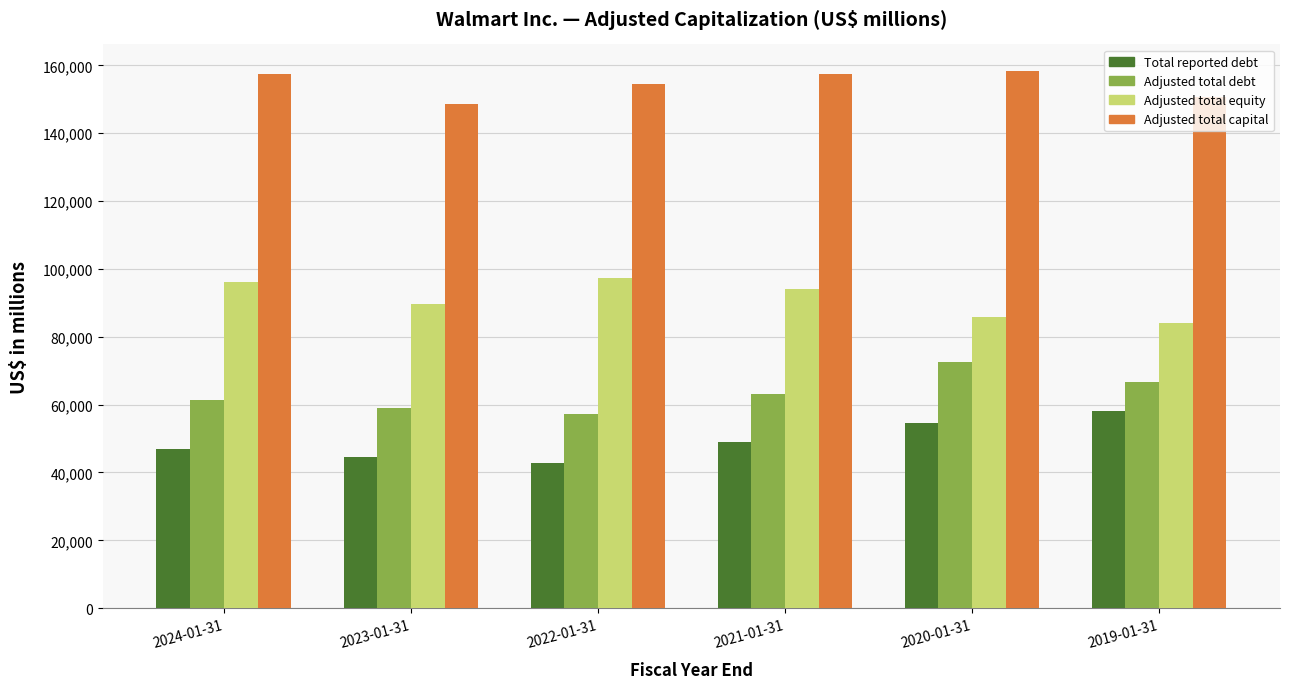

Which series has the largest total across all categories?

Adjusted total capital